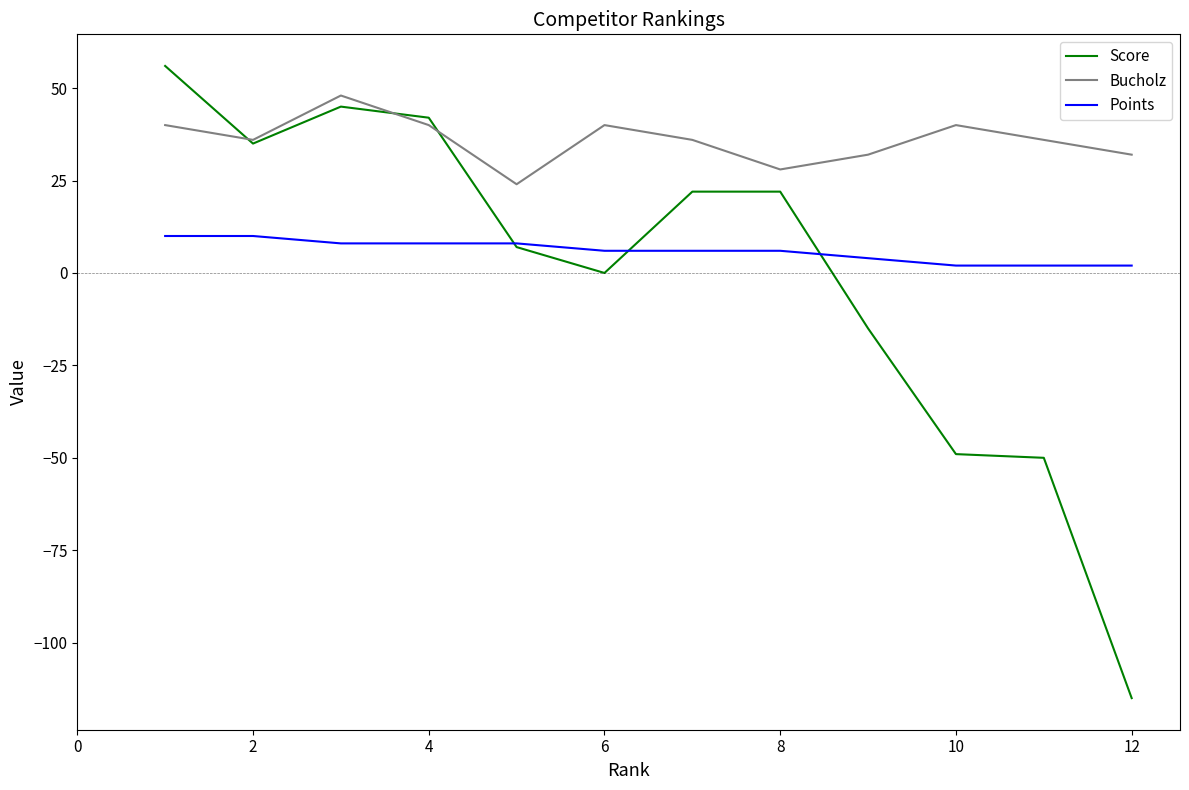

What is the minimum value shown in the chart?

-115